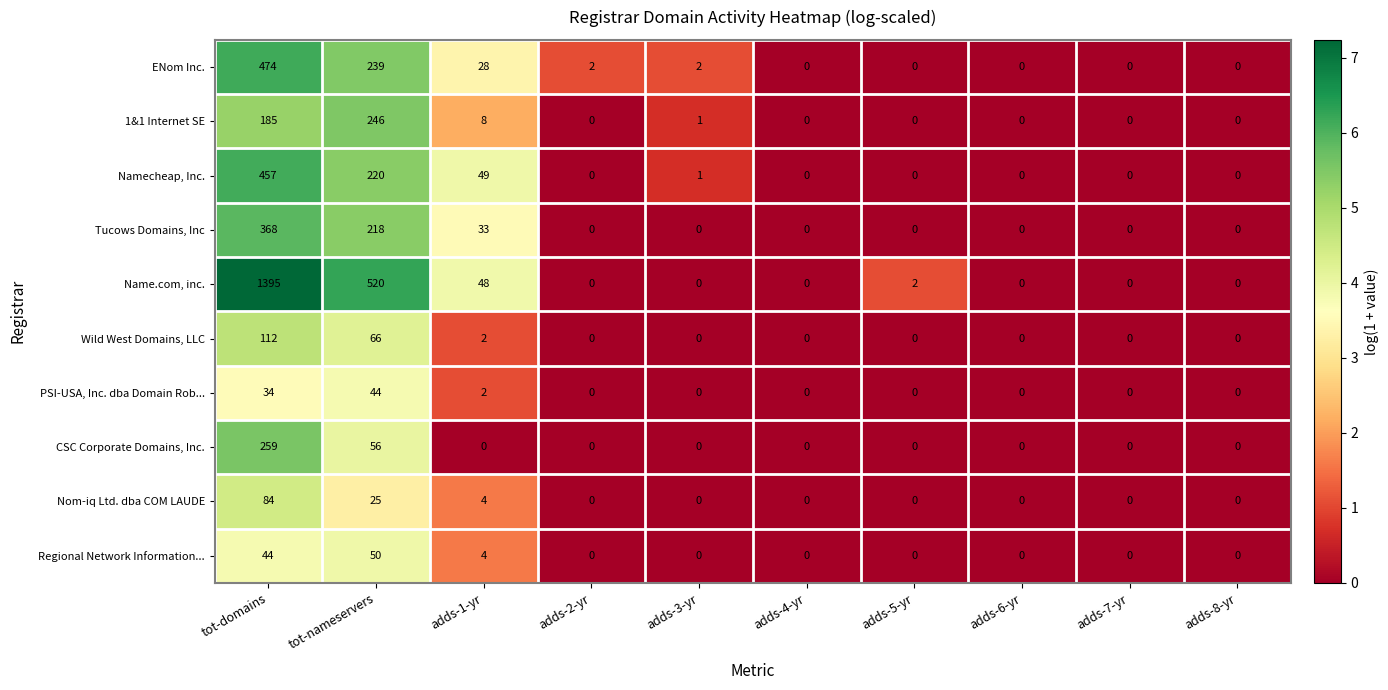

The value of Regional Network Information... at tot-nameservers is 50. True or false?

True